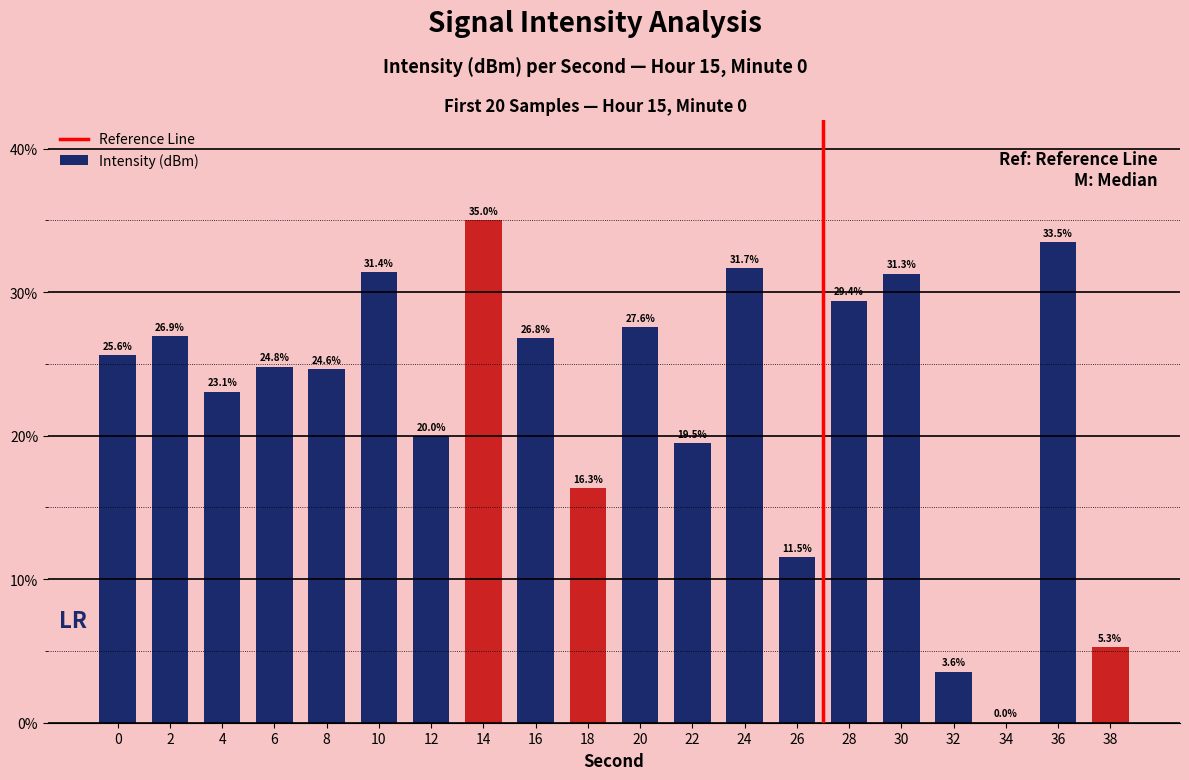

Are the bars horizontal?

No